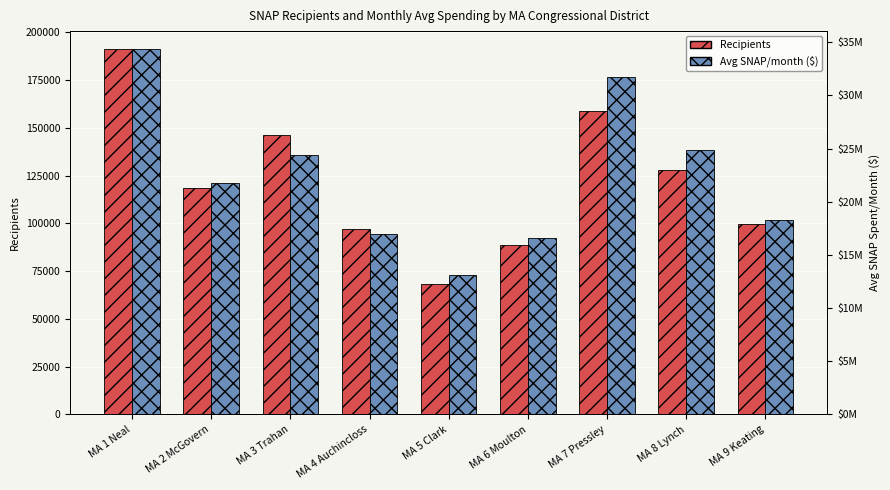

What is the approximate value of Avg SNAP/month ($) at MA 1 Neal?

34335398